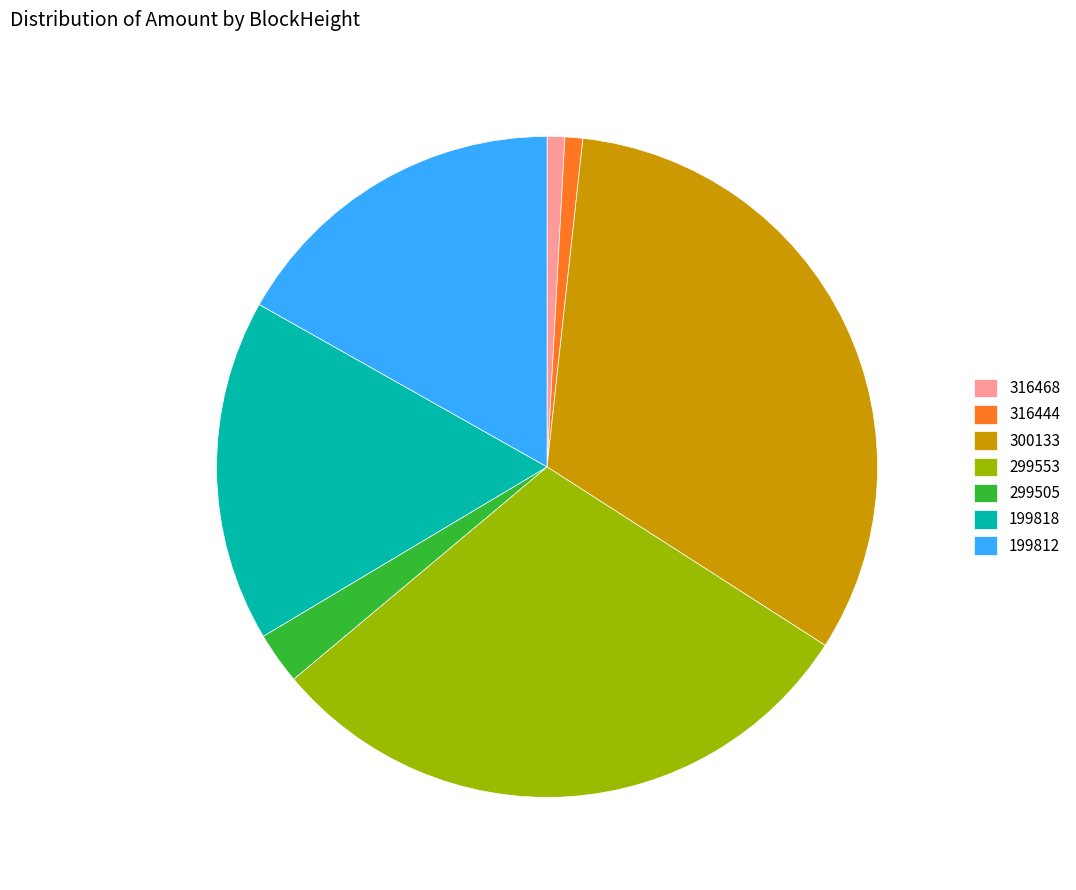

What is the largest slice in the pie chart?

300133